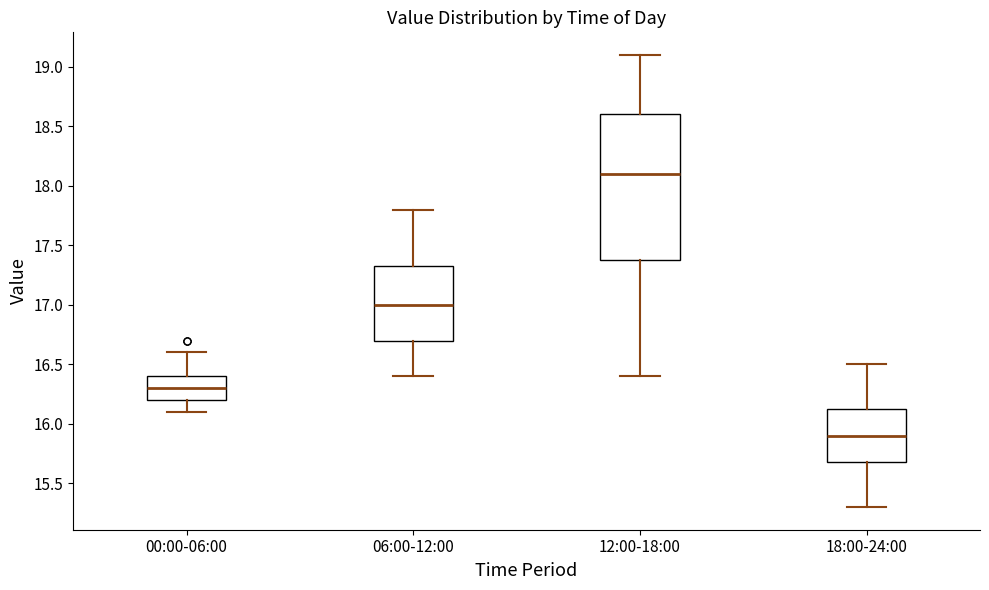

Which box is the tallest, from its lower edge to its upper edge?

12:00-18:00